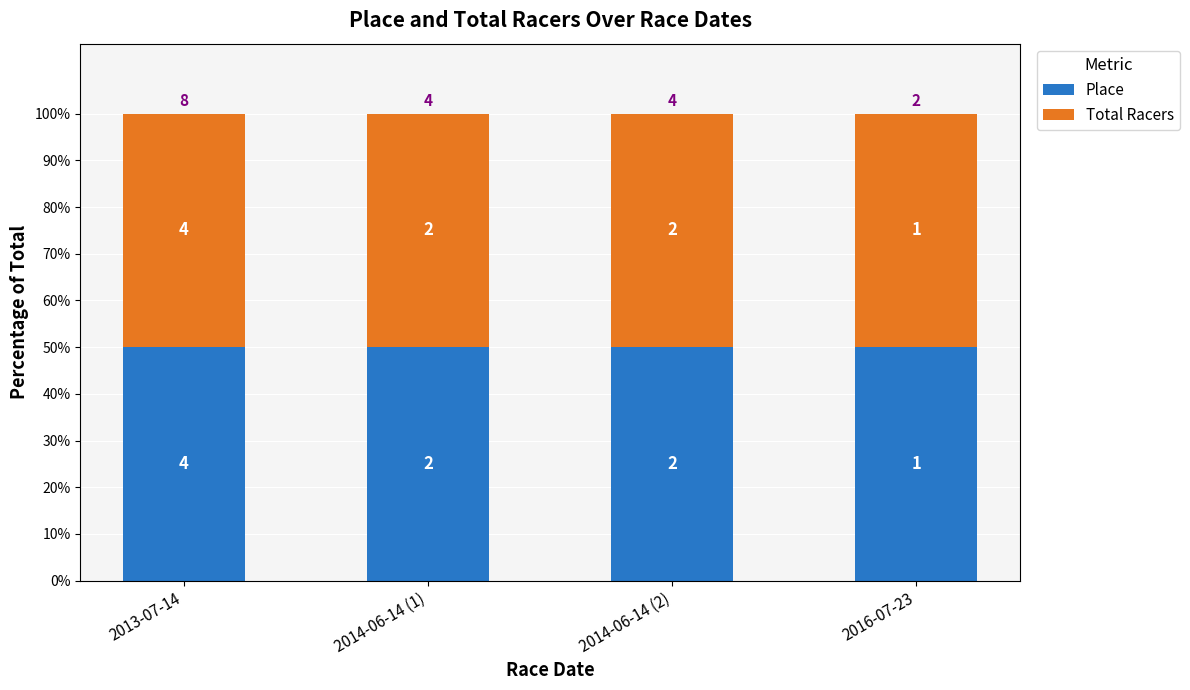

What is the label of the 3rd bar from the right?

2014-06-14 (1)